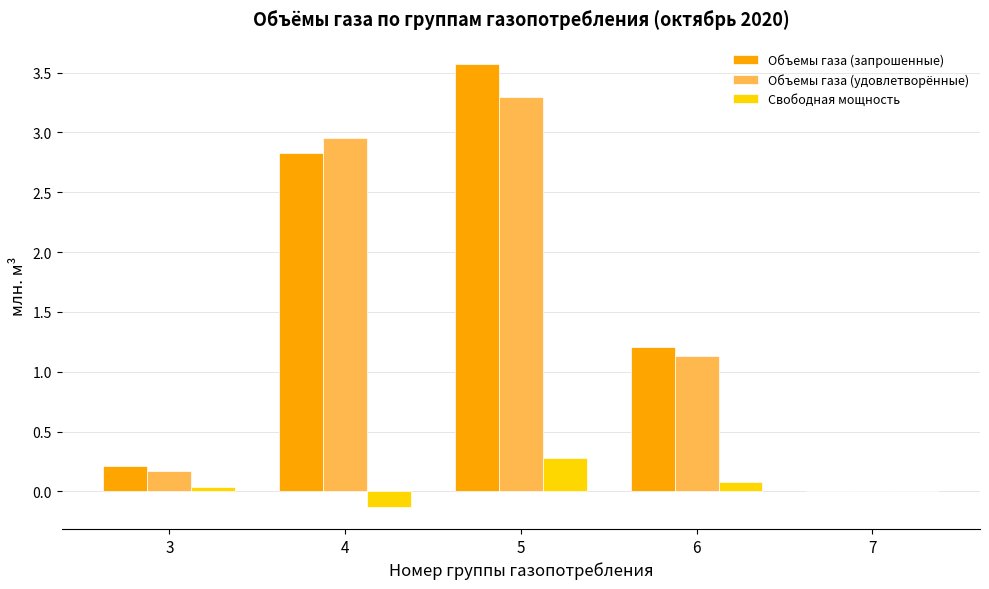

What is the sum of all Объемы газа (запрошенные) values?

7.8